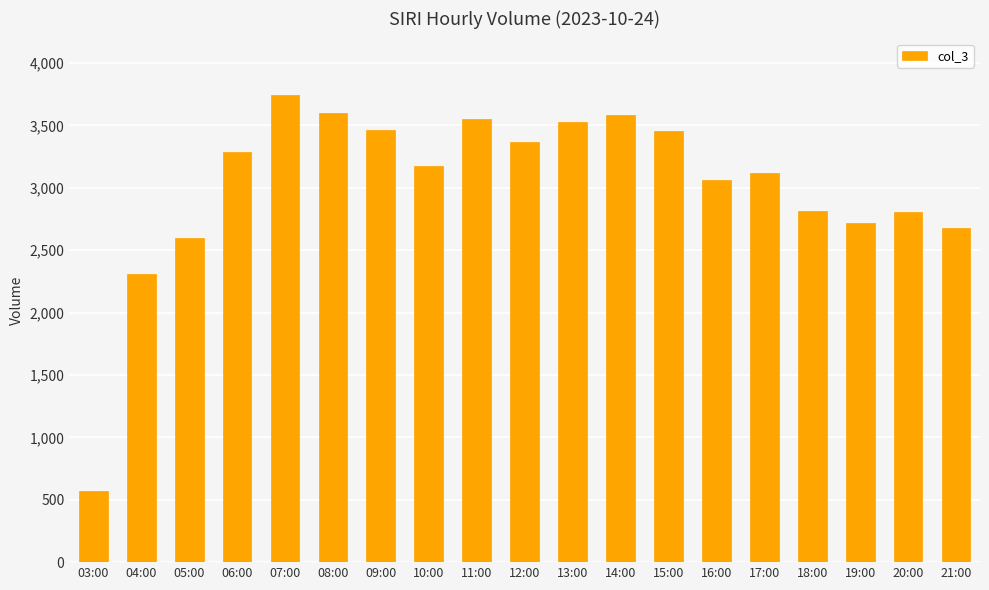

Which has a higher value, 06:00 or 17:00?

06:00